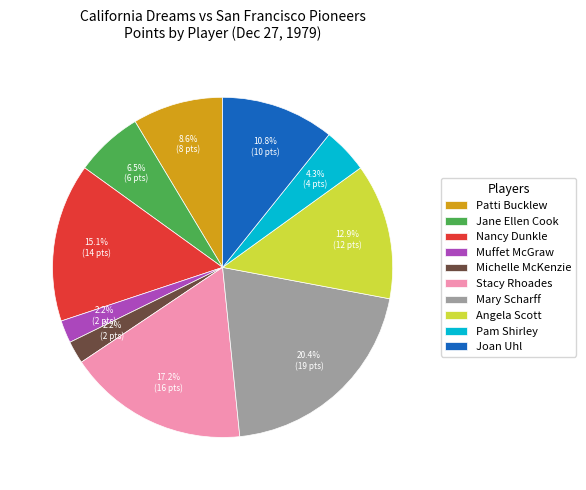

Approximately how many times larger is the value at Nancy Dunkle compared to Mary Scharff?

0.7